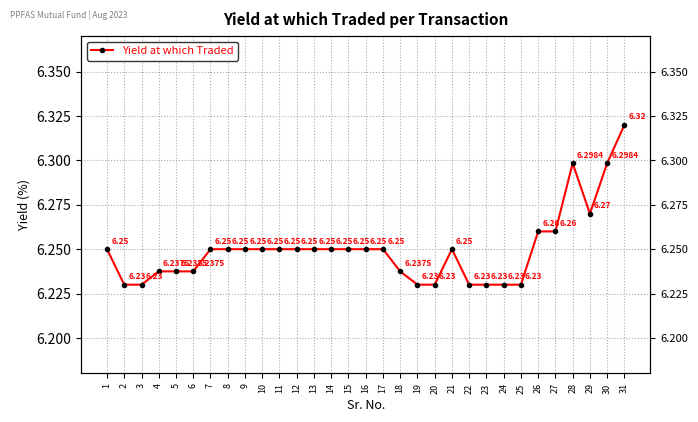

Does the chart have visible grid lines?

Yes